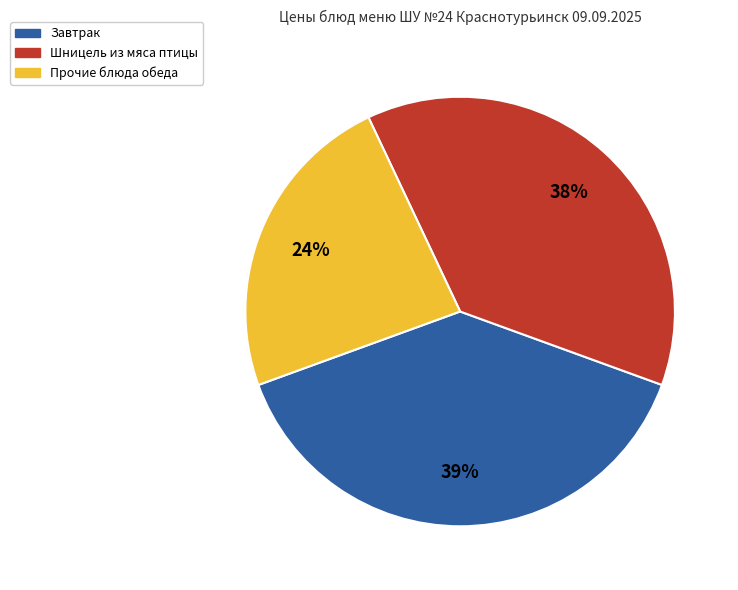

Is there a majority slice in this chart?

No